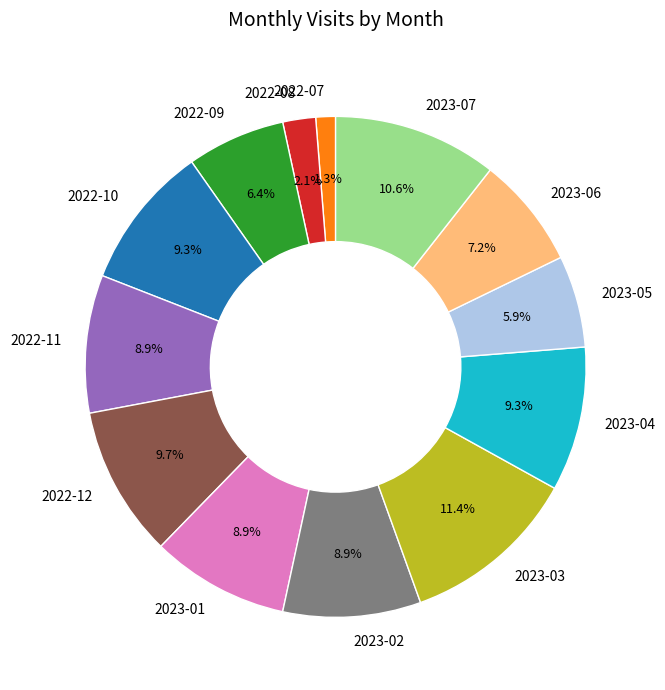

Count the number of slices in the pie.

13